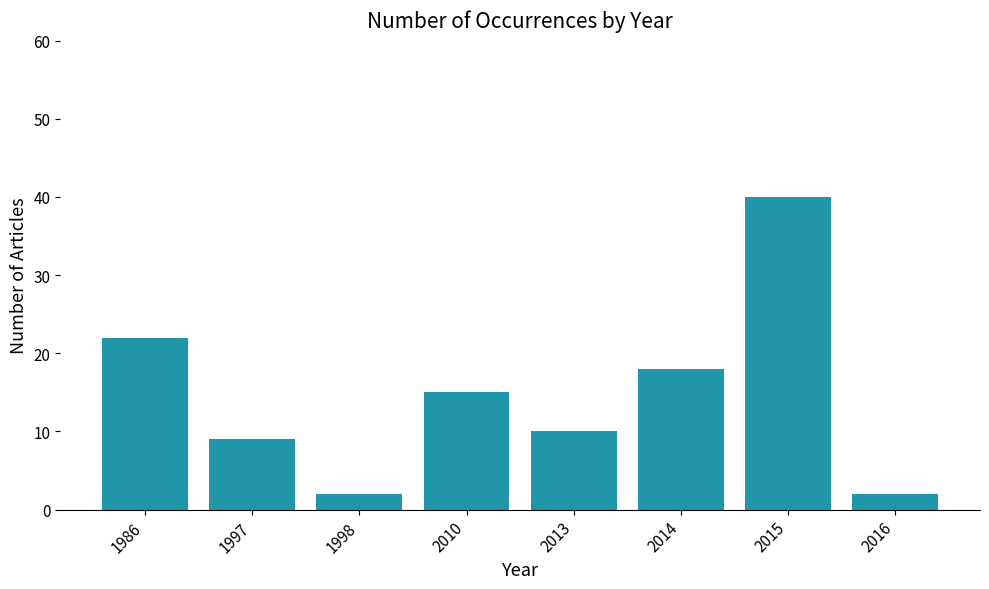

What is the maximum value shown in the chart?

40